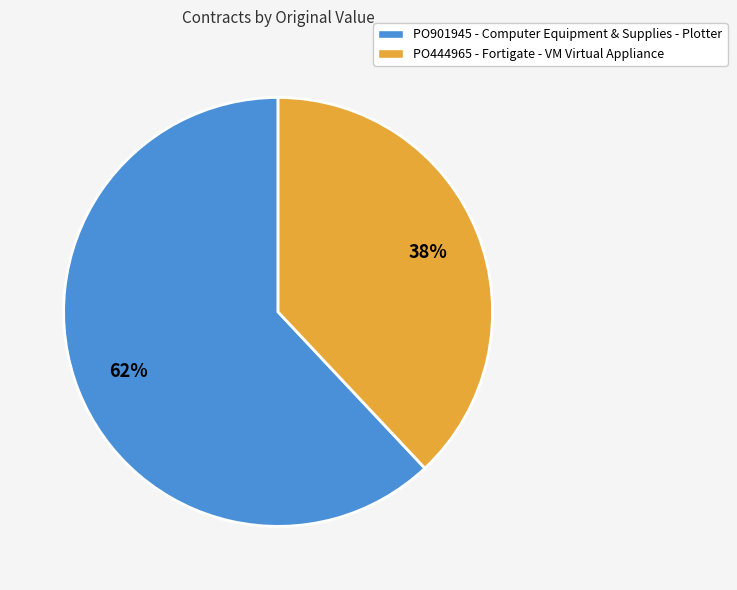

Do PO901945 and PO444965 together represent more than half of the pie?

Yes